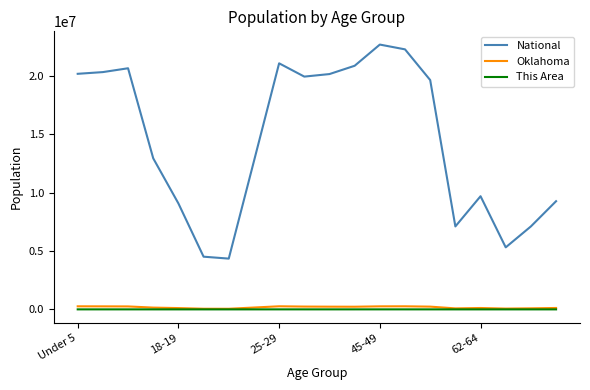

Which series has the widest spread of values?

National